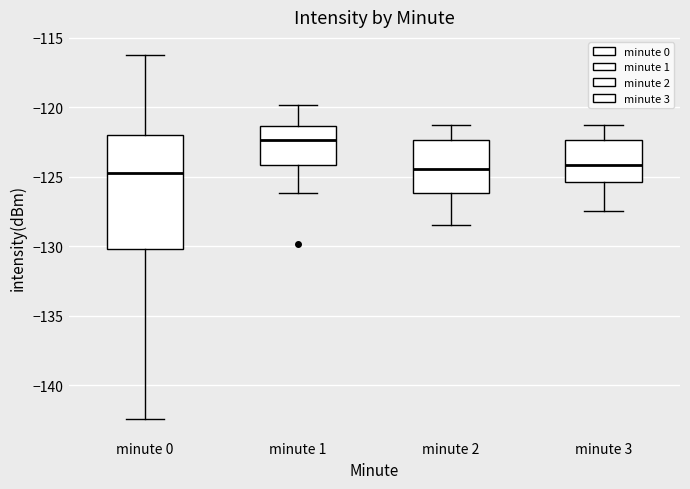

Reading left to right, transcribe this box plot: for each box, give where its median line is, the range the box spans, and where its two whiskers end, as read against the y-axis. The values are not printed on the chart, so give them approximately, as read against the axis.

minute 0: median -124.5, box -130.0 to -122.0, whiskers -142.5 to -116.0
minute 1: median -122.5, box -124.0 to -121.5, whiskers -126.0 to -120.0
minute 2: median -124.5, box -126.0 to -122.5, whiskers -128.5 to -121.0
minute 3: median -124.0, box -125.5 to -122.5, whiskers -127.5 to -121.0